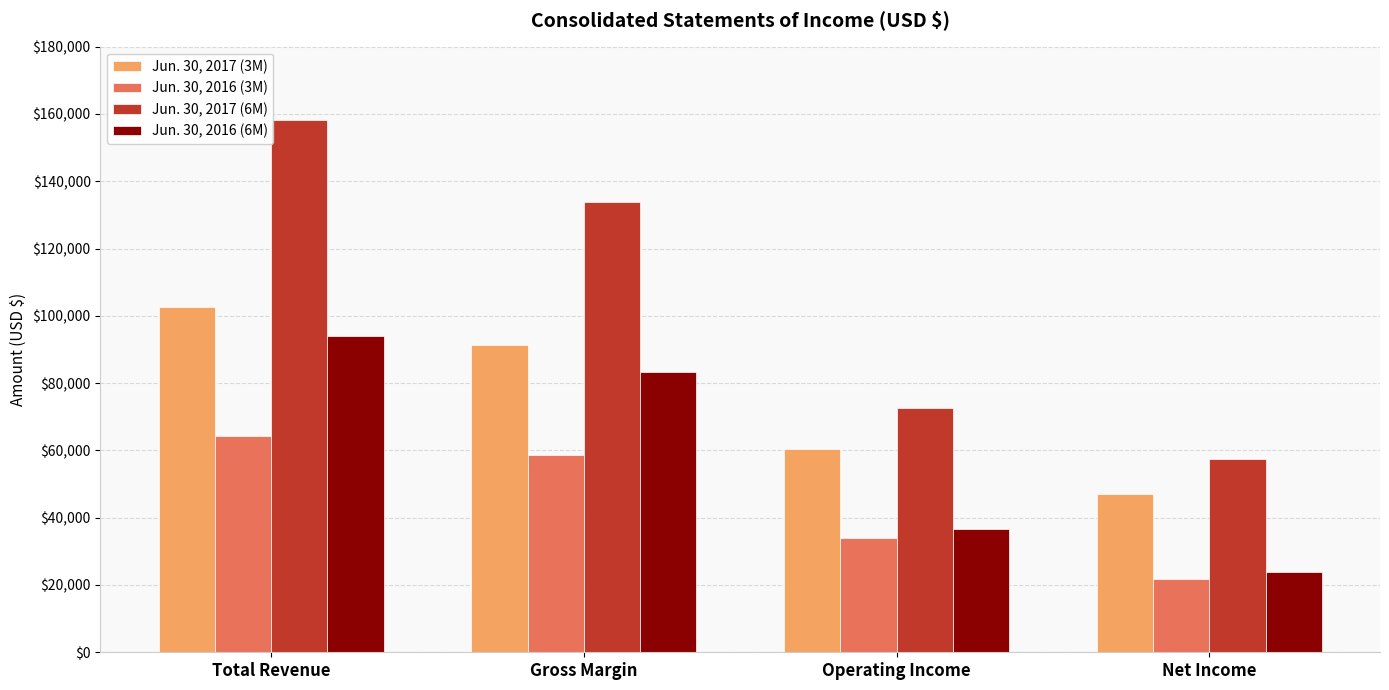

Is the value of Jun. 30, 2016 (3M) at Gross Margin greater than the value of Jun. 30, 2017 (6M) at Total Revenue?

No